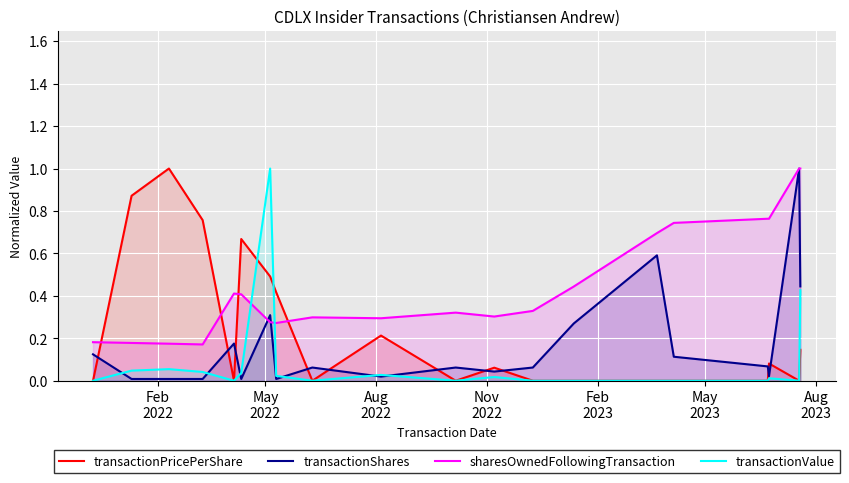

Which series ends up on top after the final intersection of sharesOwnedFollowingTransaction and transactionValue?

sharesOwnedFollowingTransaction